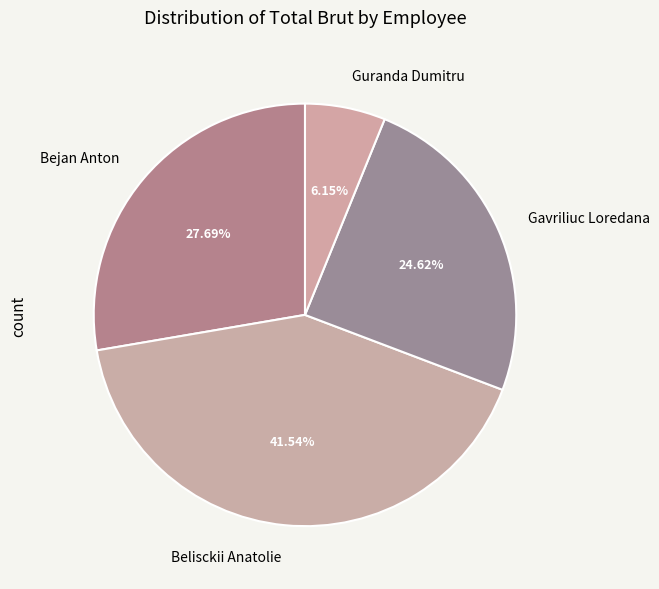

What percentage is the Gavriliuc Loredana slice, to the nearest percent?

25%